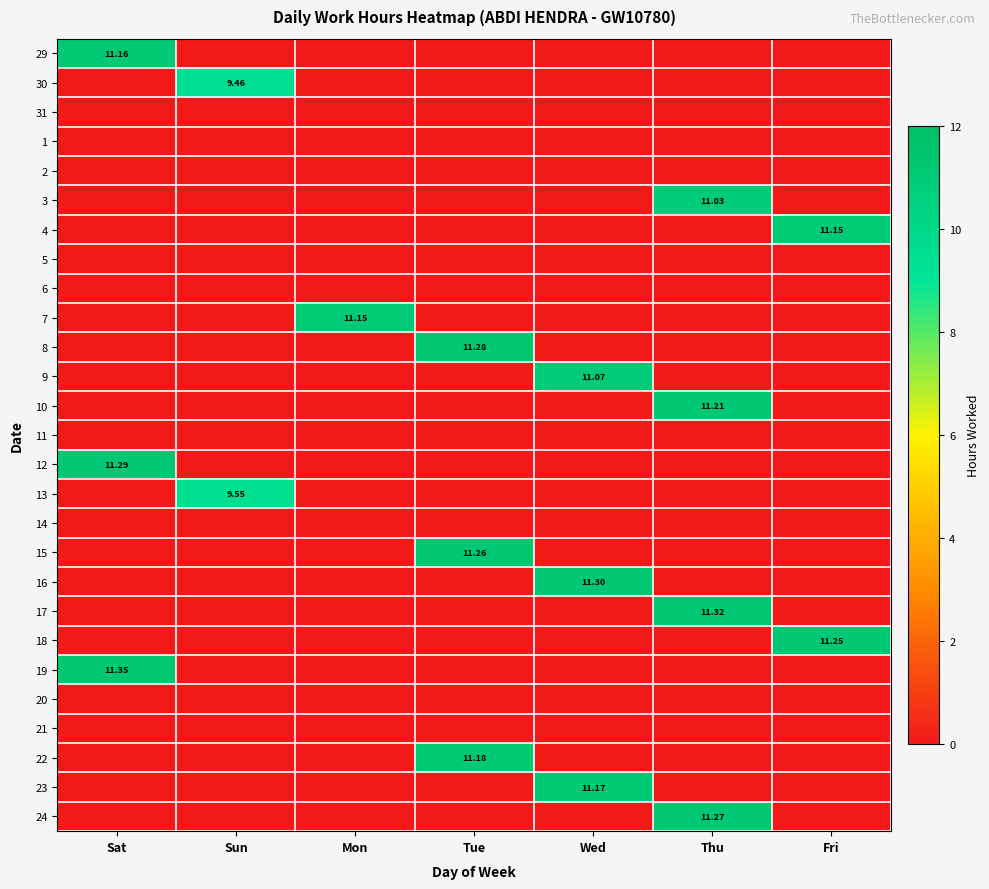

How many series are shown in this chart?

27